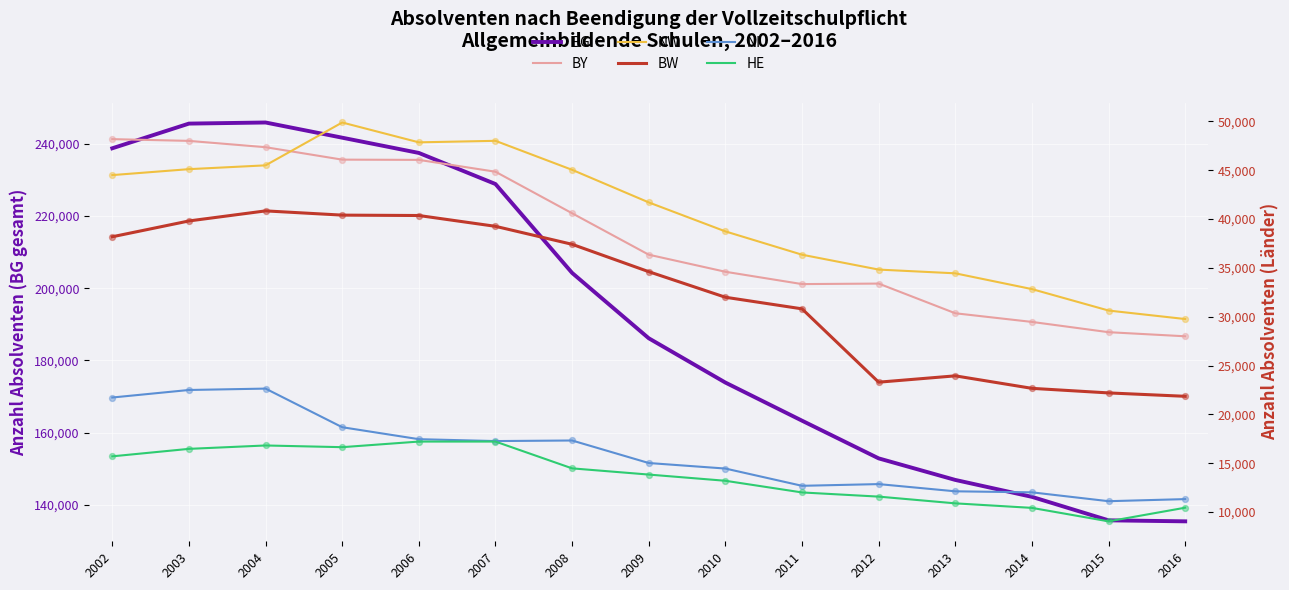

Which series has the largest total across all categories?

BG